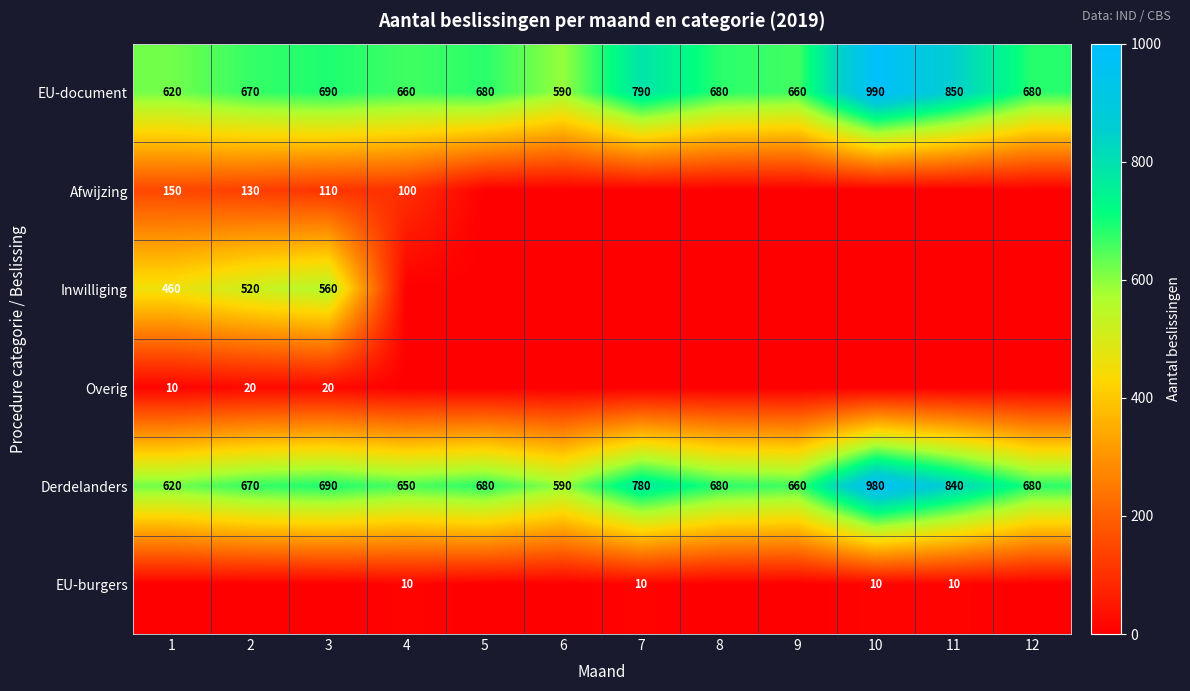

What is the average value of the EU-document series?

713